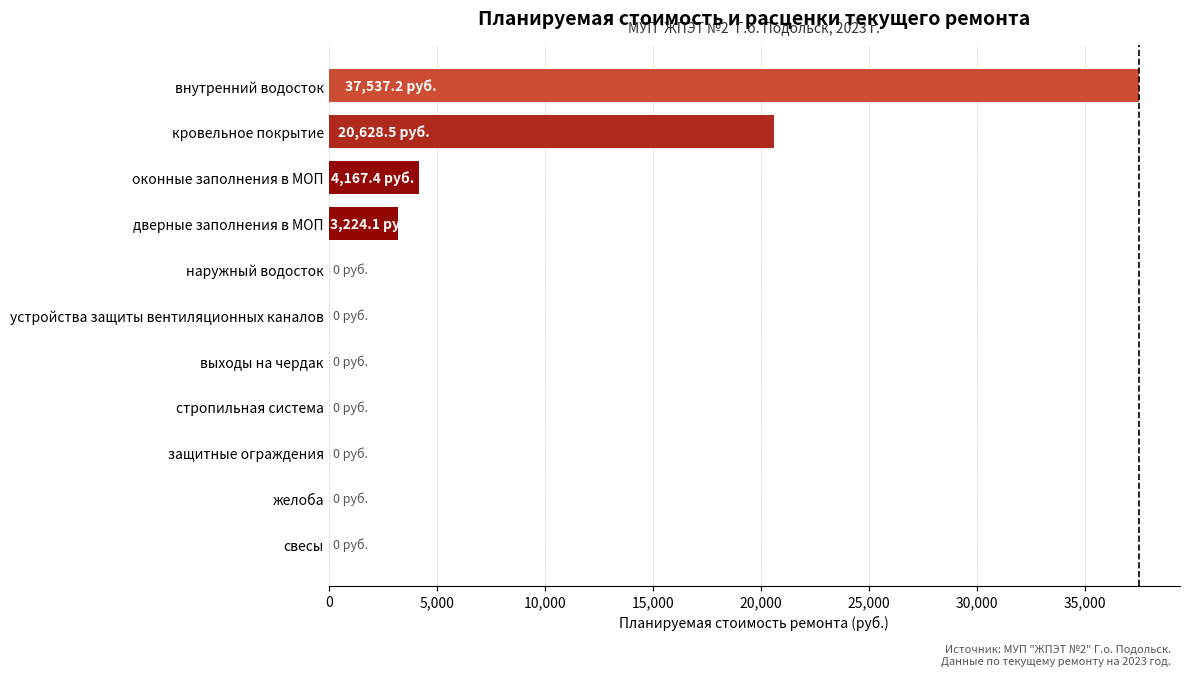

The chart shows a value of 0.0 at защитные ограждения. True or false?

True